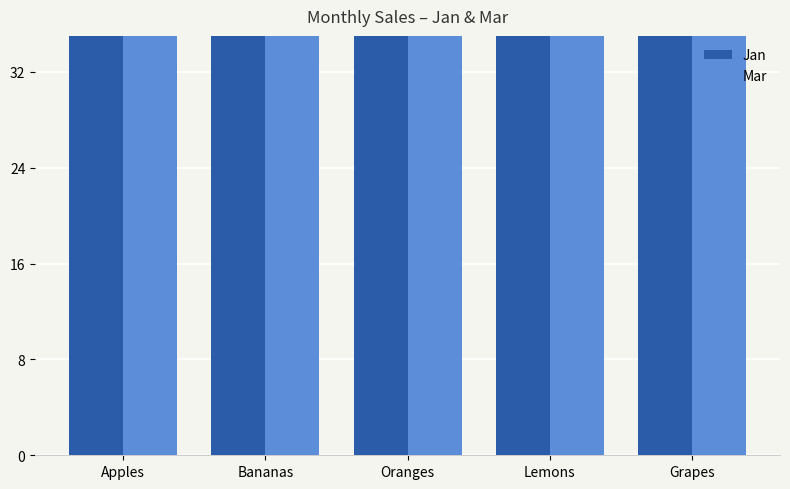

What is the label of the 4th bar from the left?

Lemons